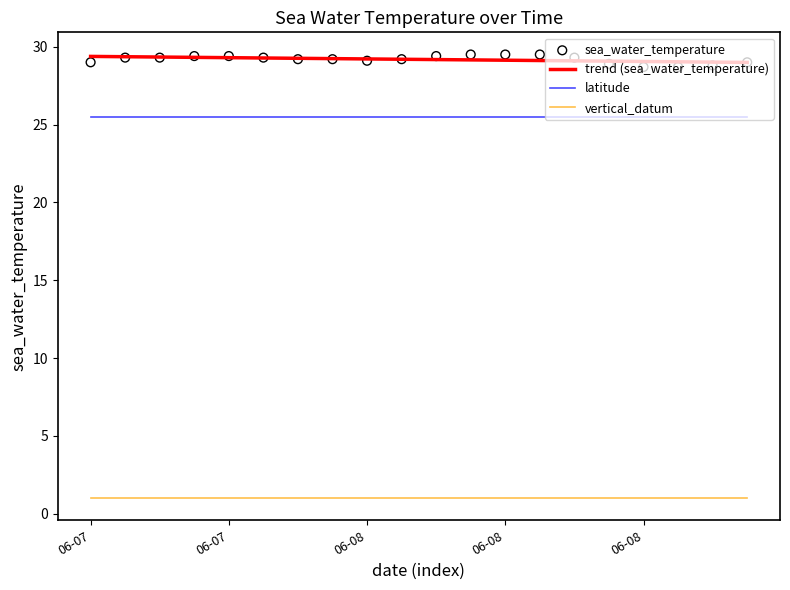

What is the total value across all series at 06-07?

84.9